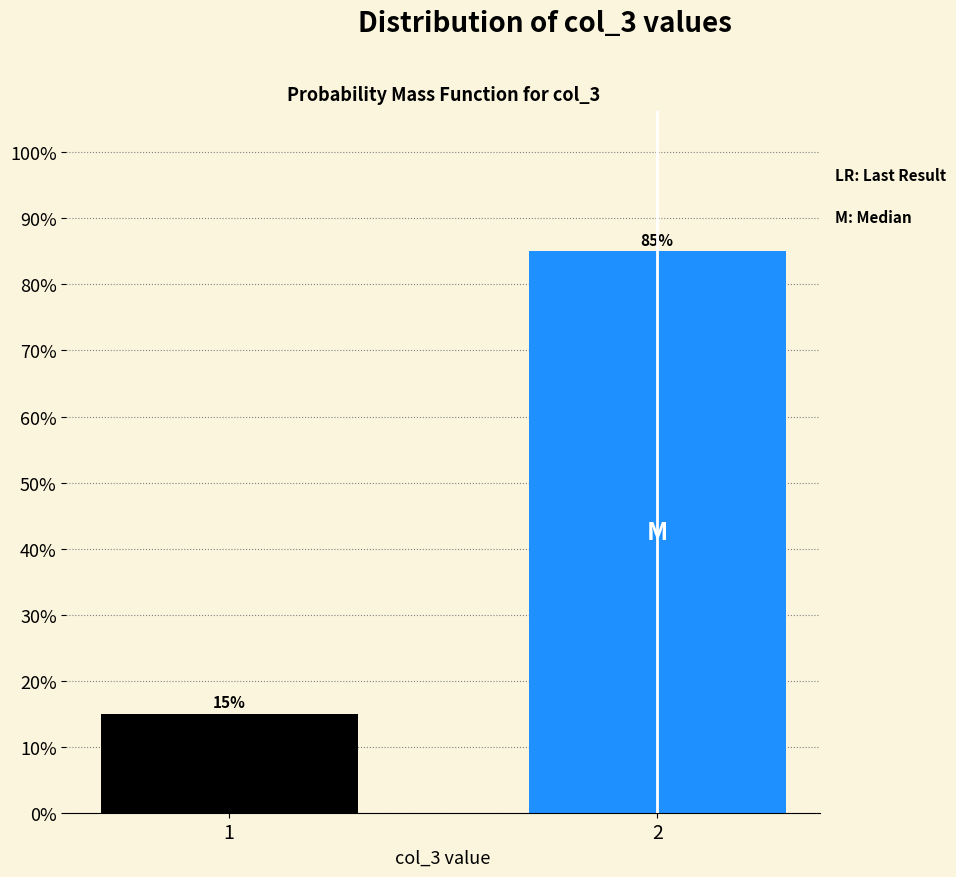

Reading left to right, transcribe all the data shown in this chart.

15	85